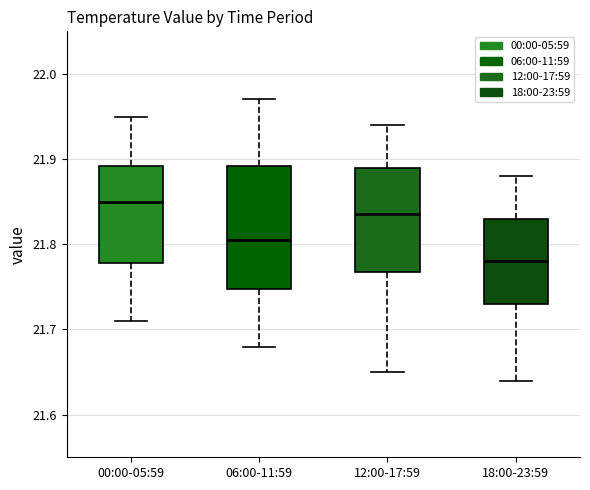

Comparing the boxes themselves (not the whiskers), which one is the tallest?

06:00-11:59